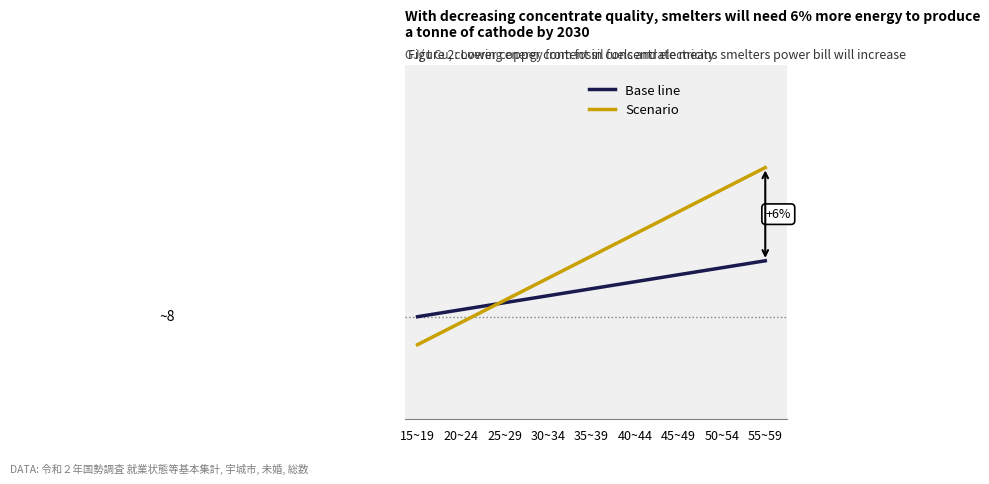

Between which two adjacent categories do Scenario and Base line first intersect?

20~24 and 25~29